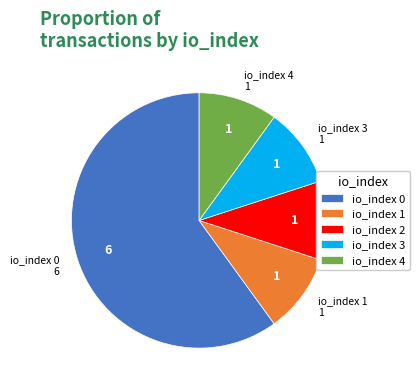

Do io_index 2 and io_index 3 together represent more than half of the pie?

No